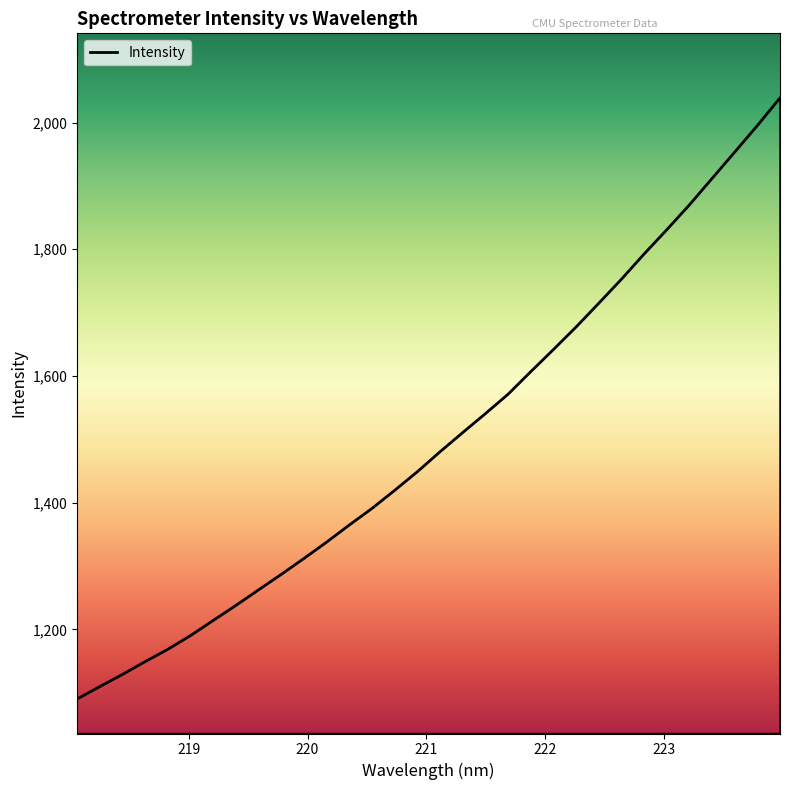

What position from the right is 220.7354?

18